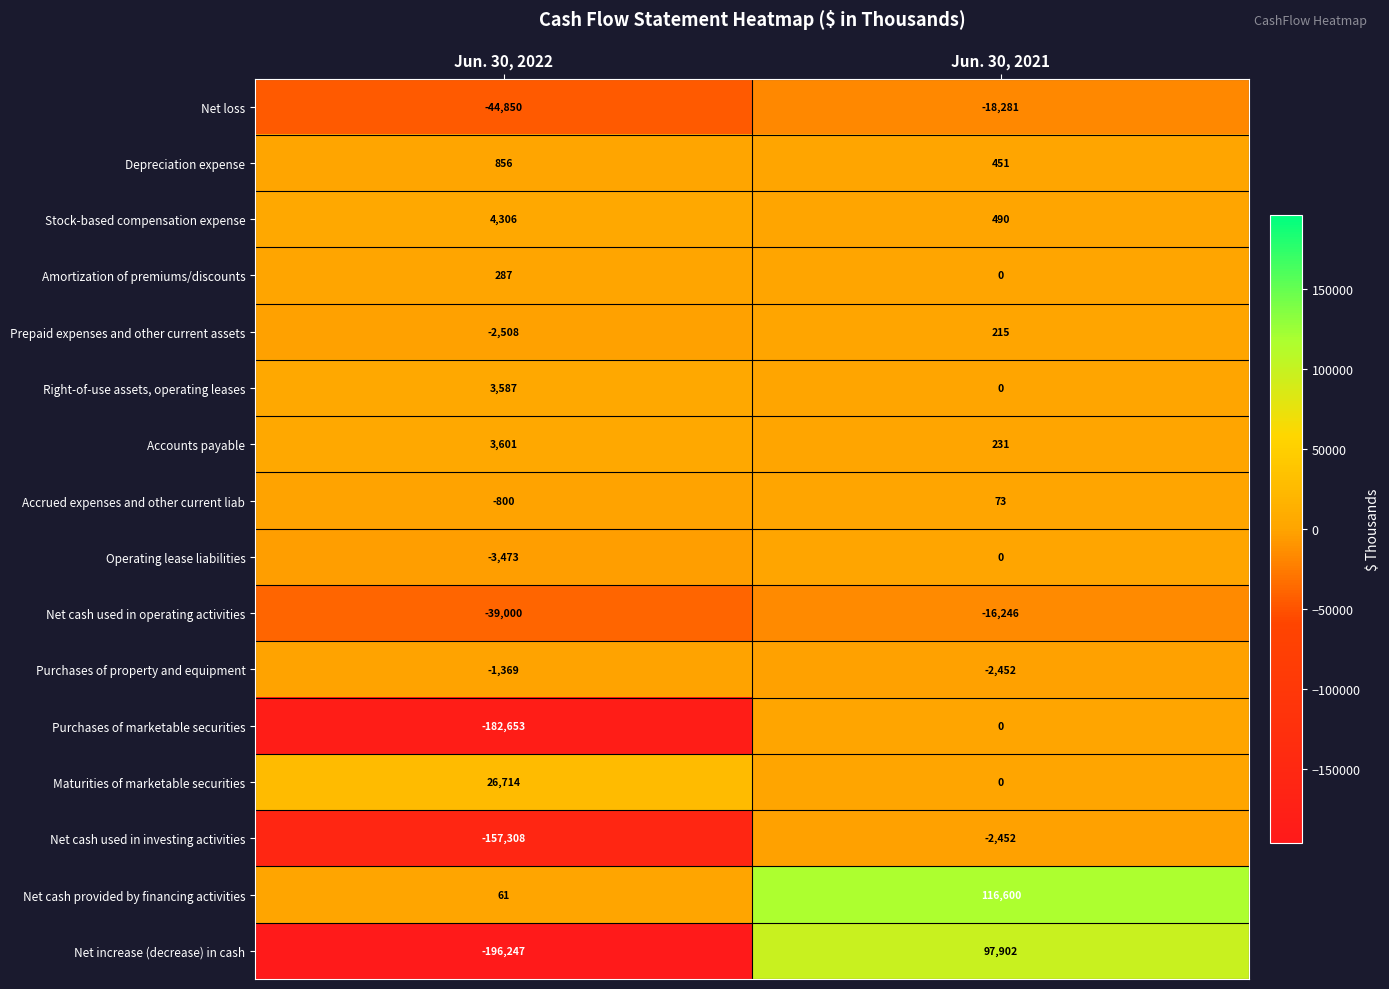

Is it true that Prepaid expenses and other current assets equals 215 at Jun. 30, 2021?

True